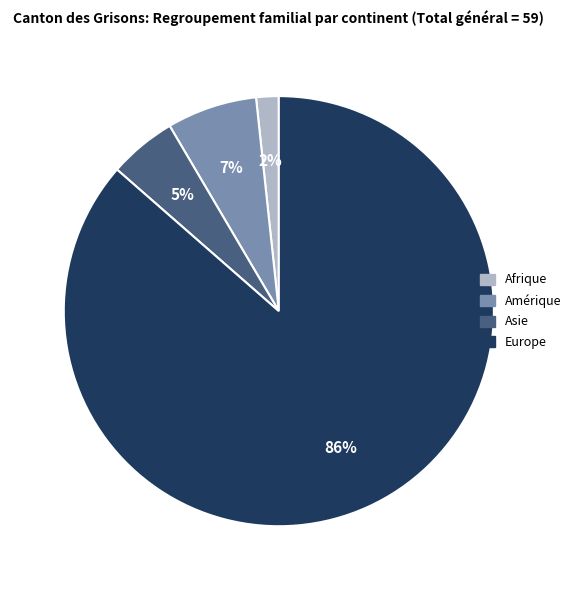

Rank the categories by value from highest to lowest.

Europe, Amérique, Asie, Afrique